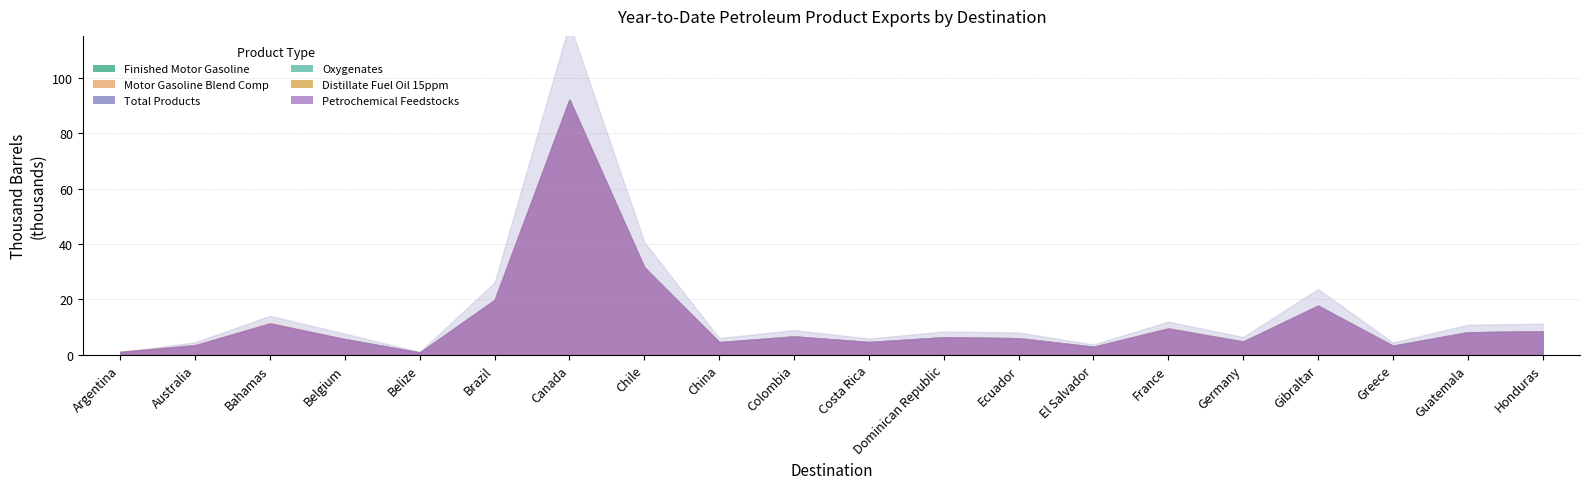

What is the difference between the highest and lowest values at Belize?

652